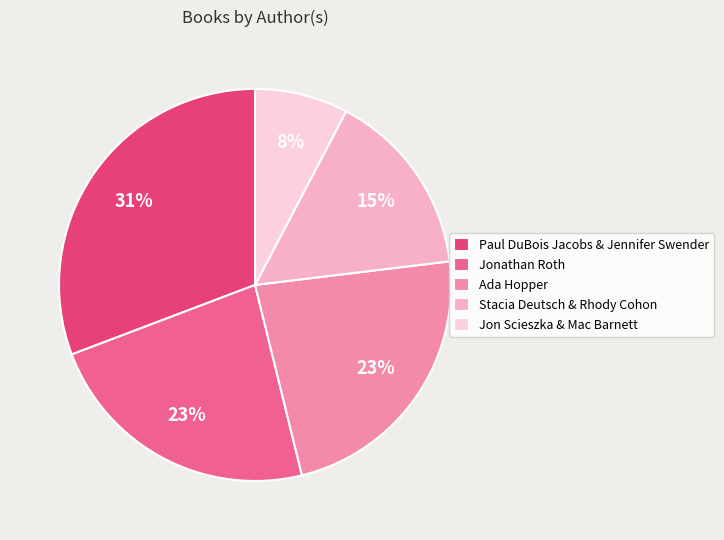

To the nearest percent, what percentage of the pie is Jonathan Roth?

23%